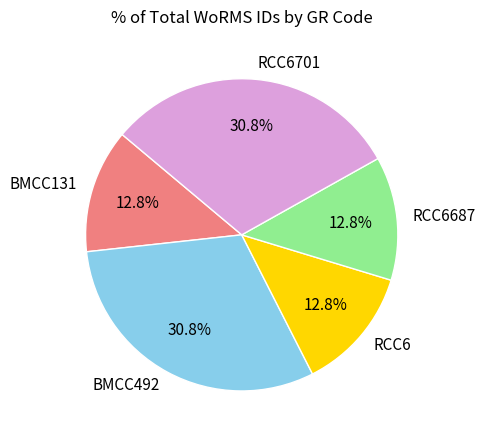

To the nearest percent, what portion does RCC6 represent?

13%